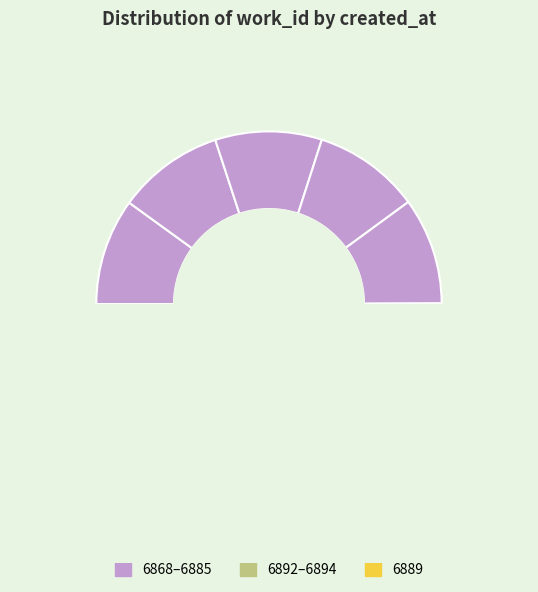

Combined, do 2011-05-25 16:15 and 2011-05-24 21:42 account for over 50%?

No